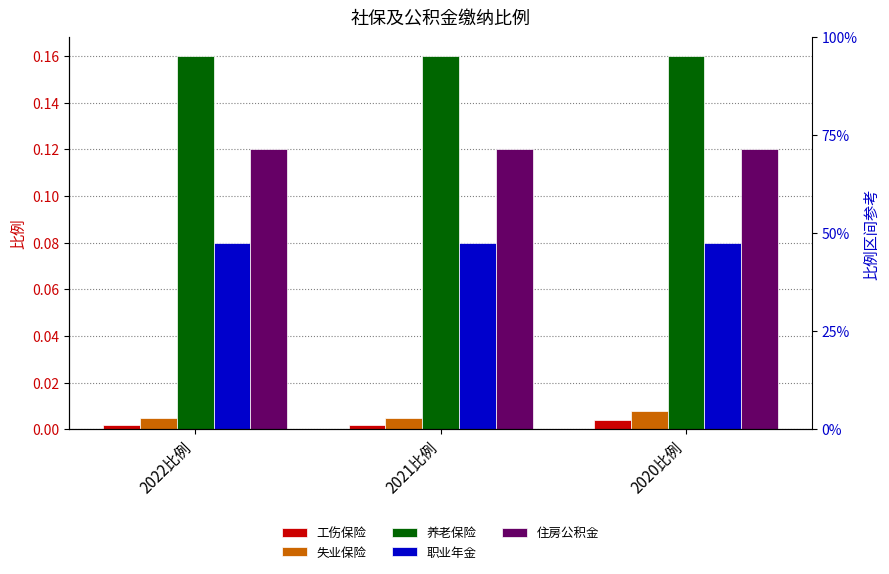

How many bars are there in total?

15